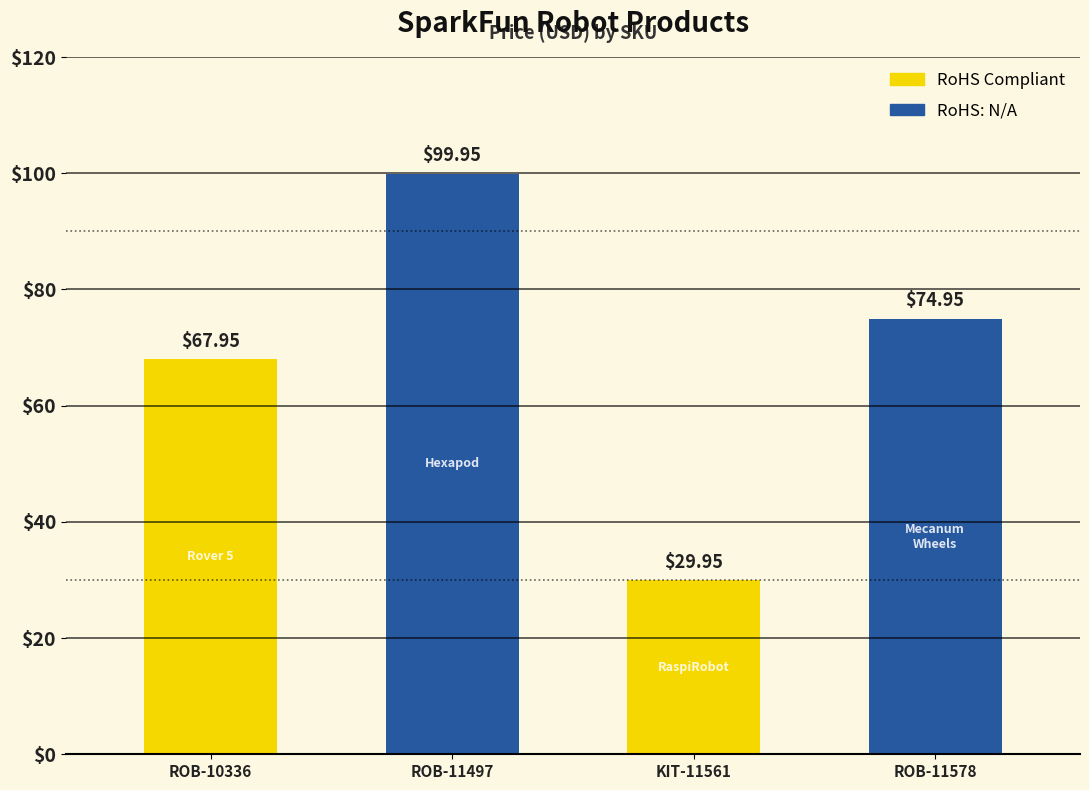

What is the label of the 1st bar from the right?

ROB-11578